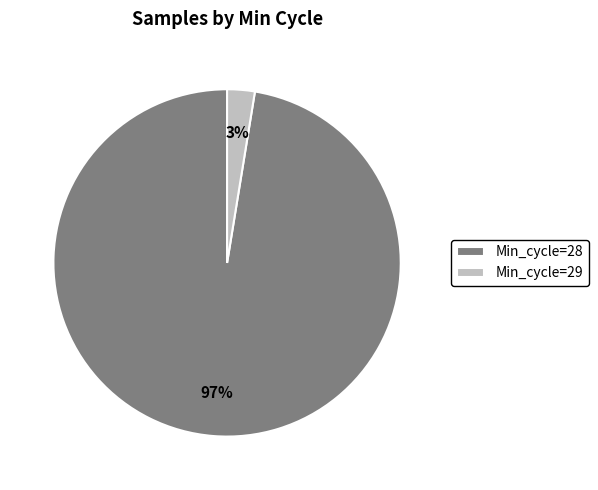

What percentage is the Min_cycle=28 slice, to the nearest percent?

97%